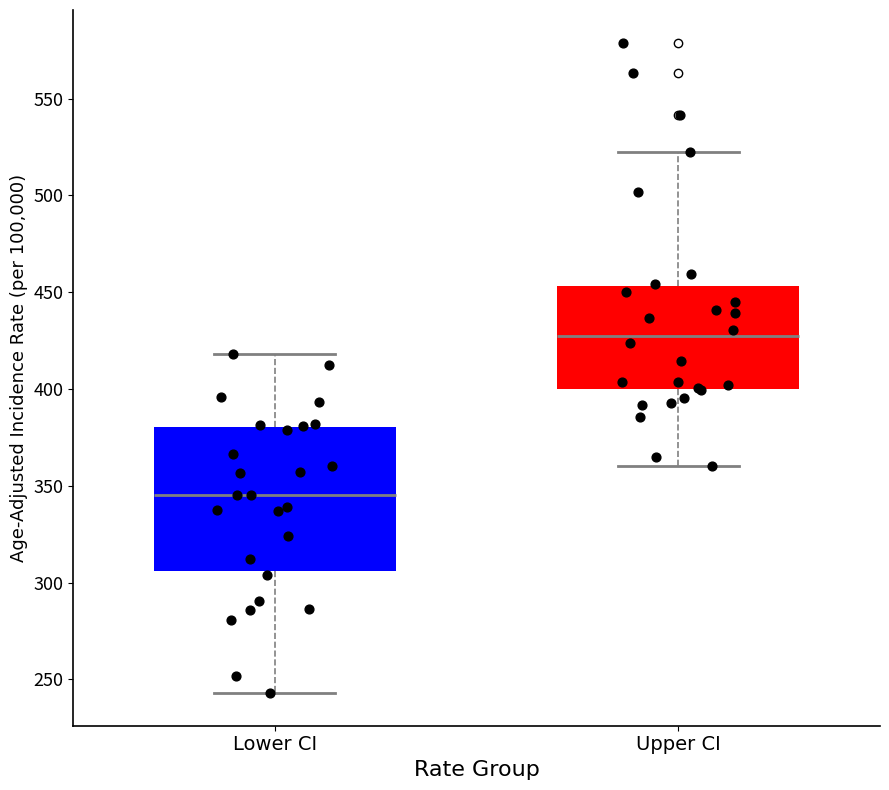

Reading left to right, transcribe this box plot: for each box, give where its median line is, the range the box spans, and where its two whiskers end, as read against the y-axis. The values are not printed on the chart, so give them approximately, as read against the axis.

Lower CI: median 345, box 305 to 380, whiskers 245 to 420
Upper CI: median 425, box 400 to 455, whiskers 360 to 525